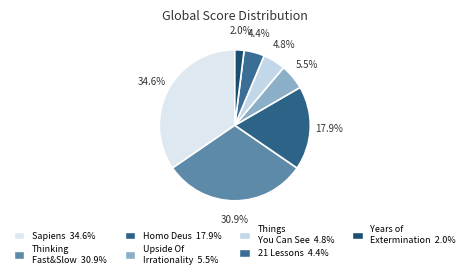

How many segments does this pie chart have?

7